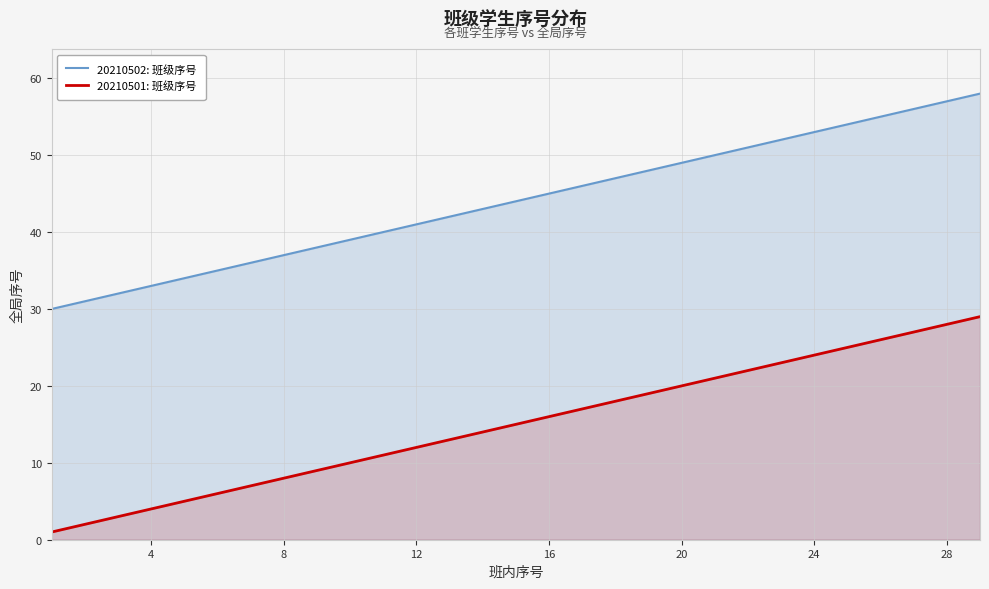

List the series in order of their overall mean, lowest first.

20210501: 班级序号, 20210502: 班级序号